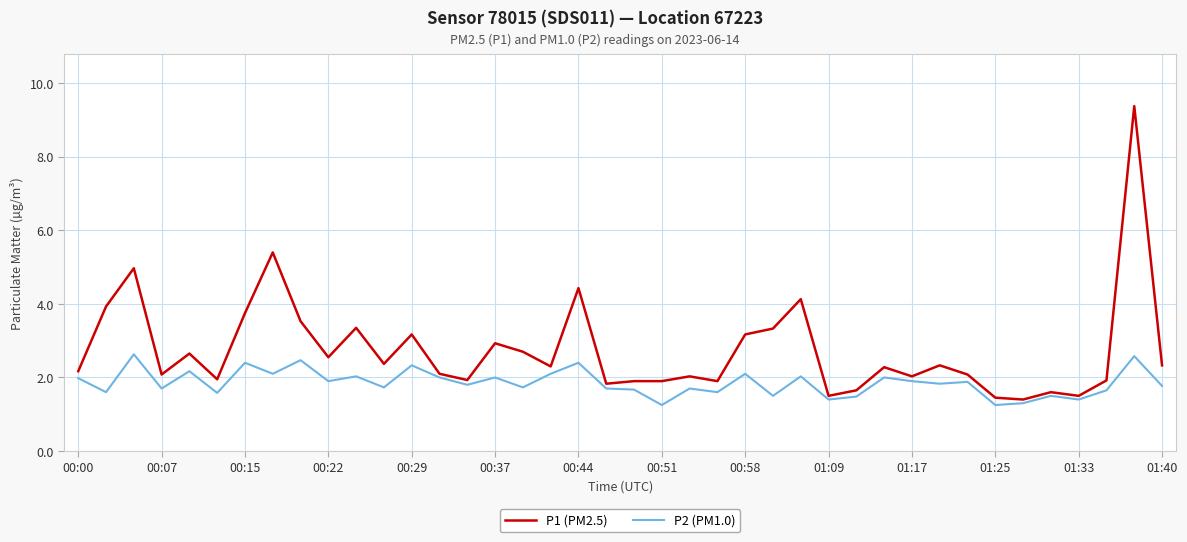

Which series has the widest spread of values?

P1 (PM2.5)